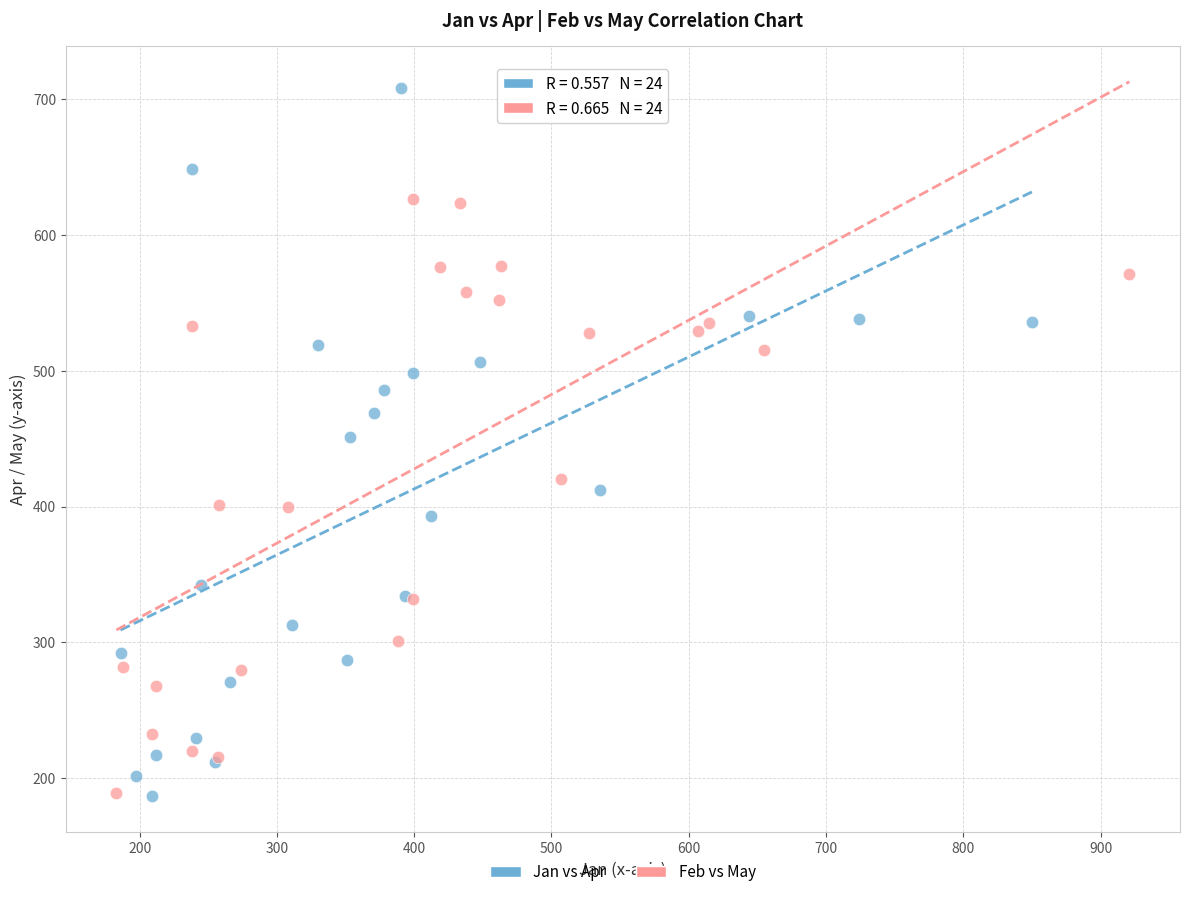

Which series reaches the maximum Y coordinate?

Jan vs Apr